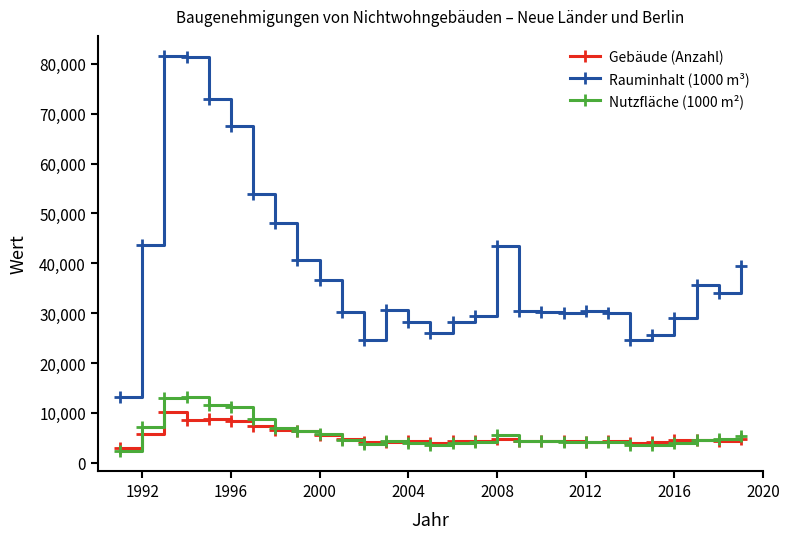

What is the greatest value displayed?

81640.0